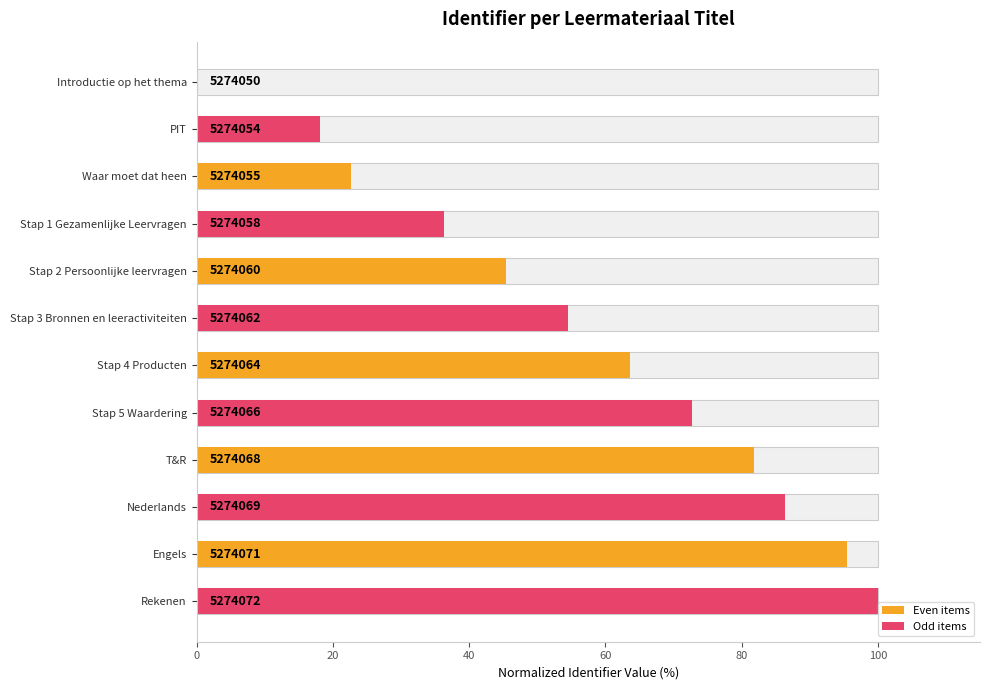

How many data points are above 63?

6